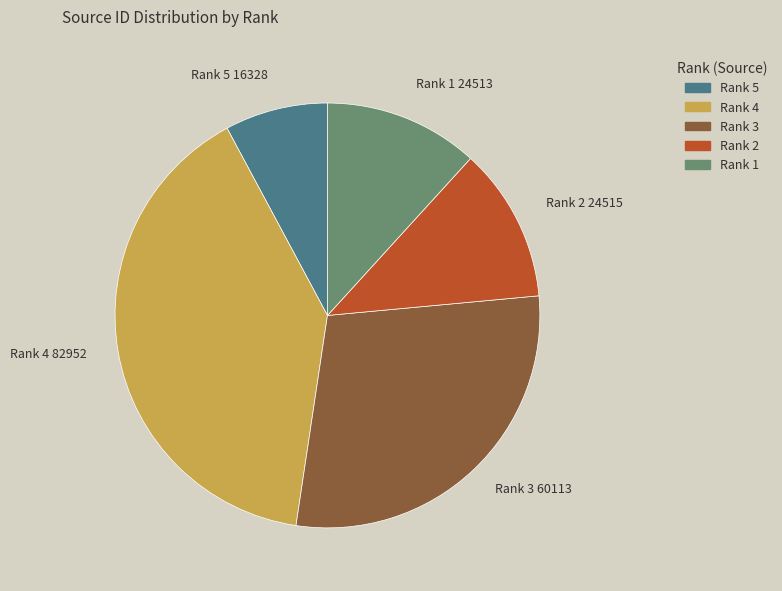

Count the number of slices in the pie.

5